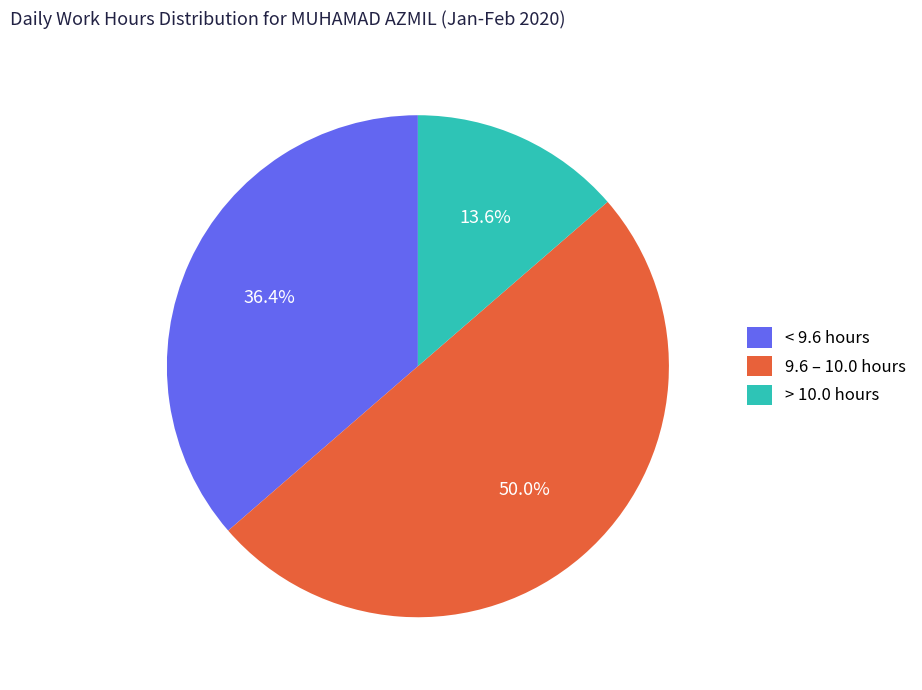

Is < 9.6 hours the majority of the pie?

No